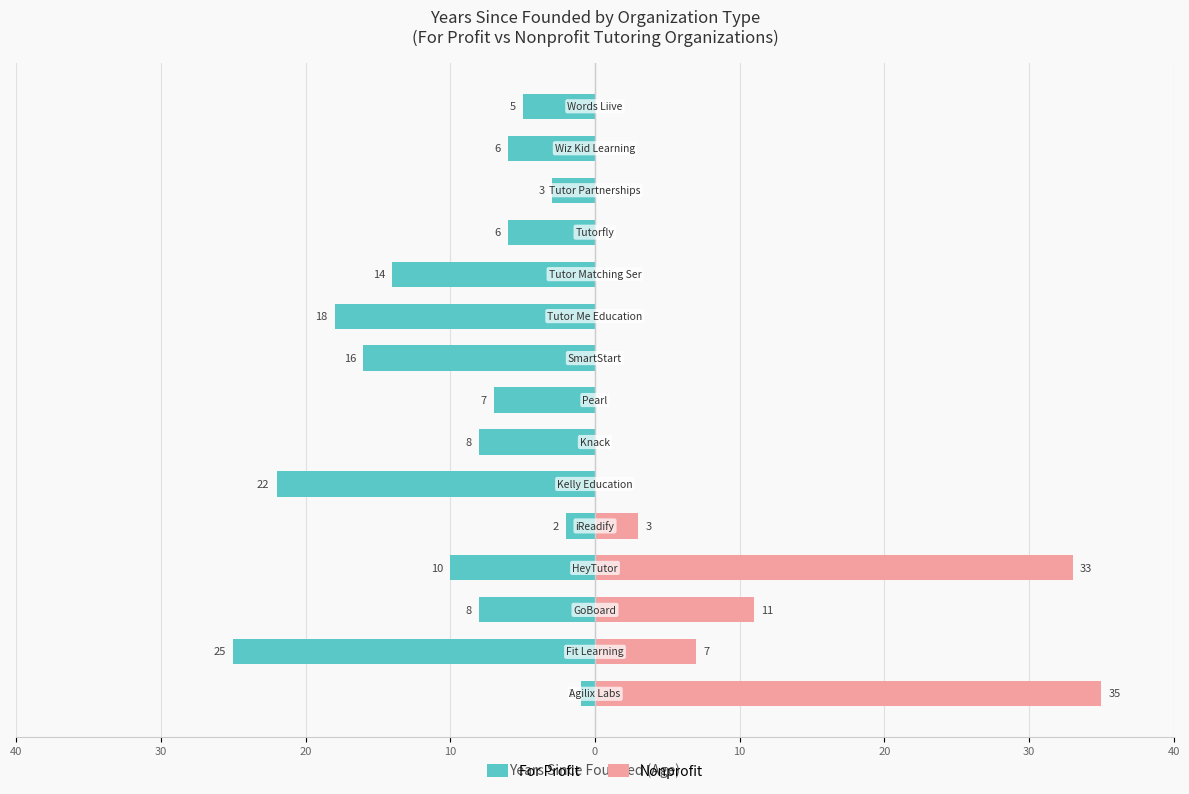

How many groups of bars are there?

15